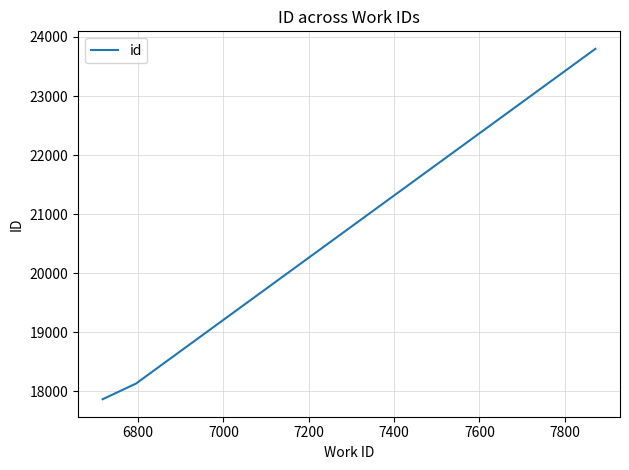

What is the average value?

19932